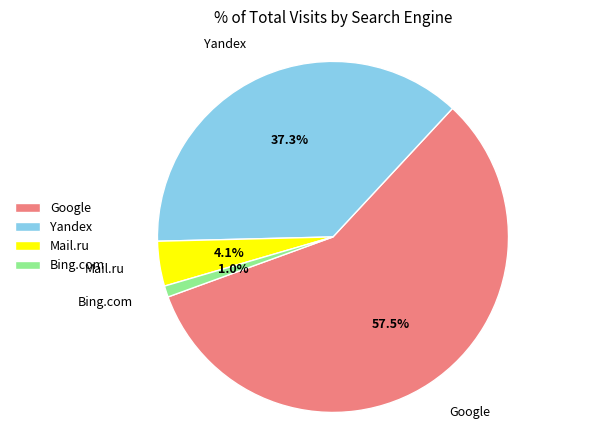

Is Google the majority of the pie?

Yes